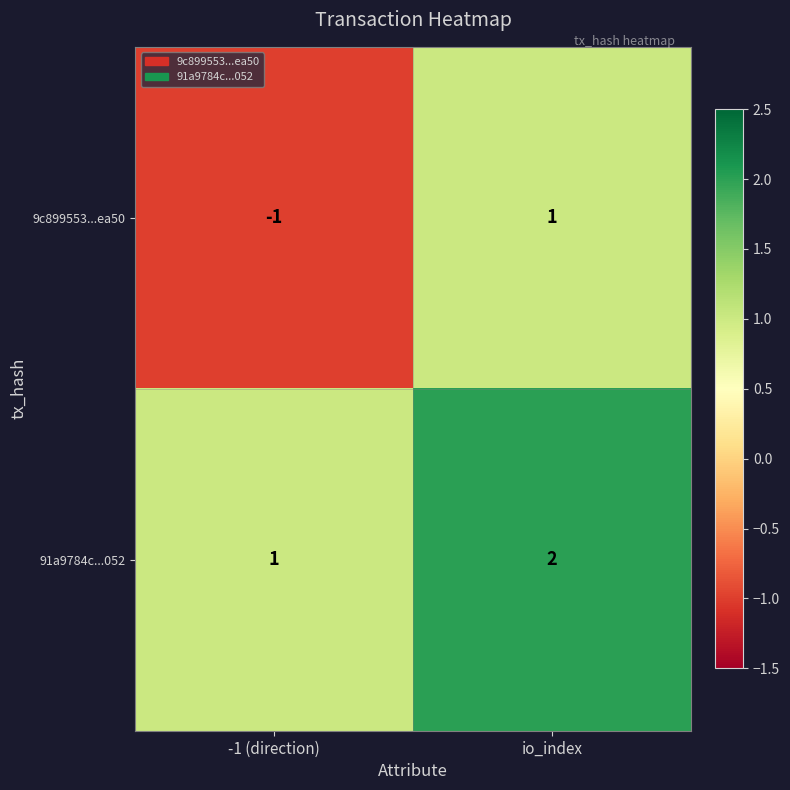

Reading right to left, extract all data points from this chart.

9c899553...ea50: io_index=1	-1 (direction)=-1
91a9784c...052: io_index=2	-1 (direction)=1